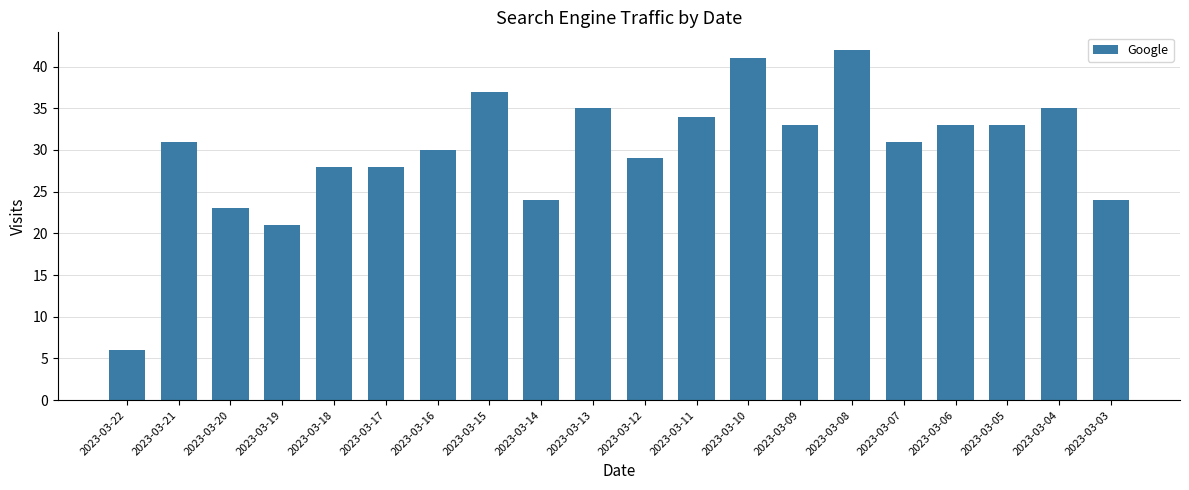

The value at 2023-03-17 is 16. True or false?

False